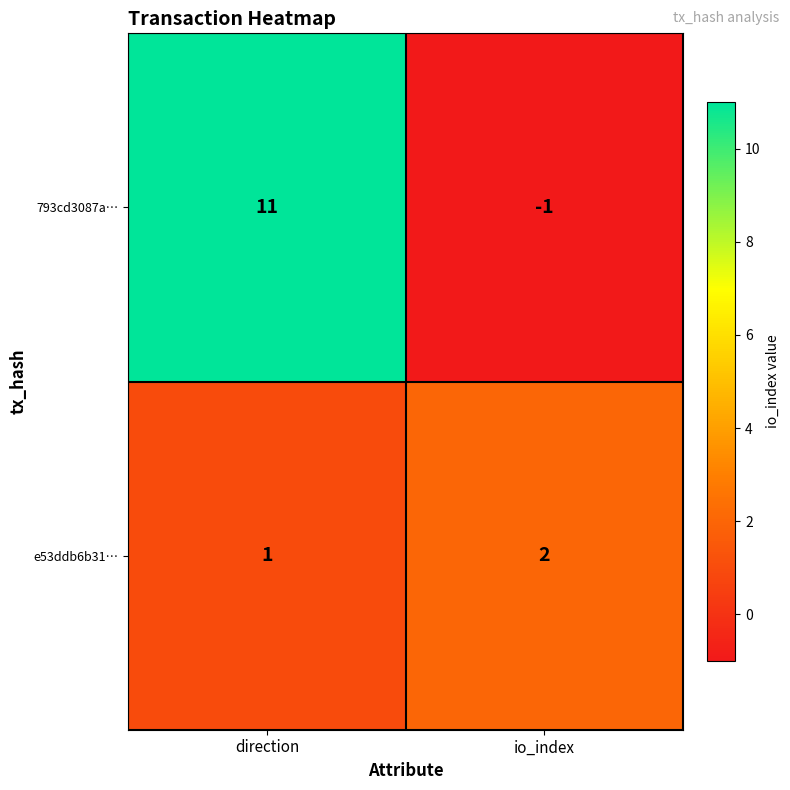

What is the total value across all series at io_index?

1